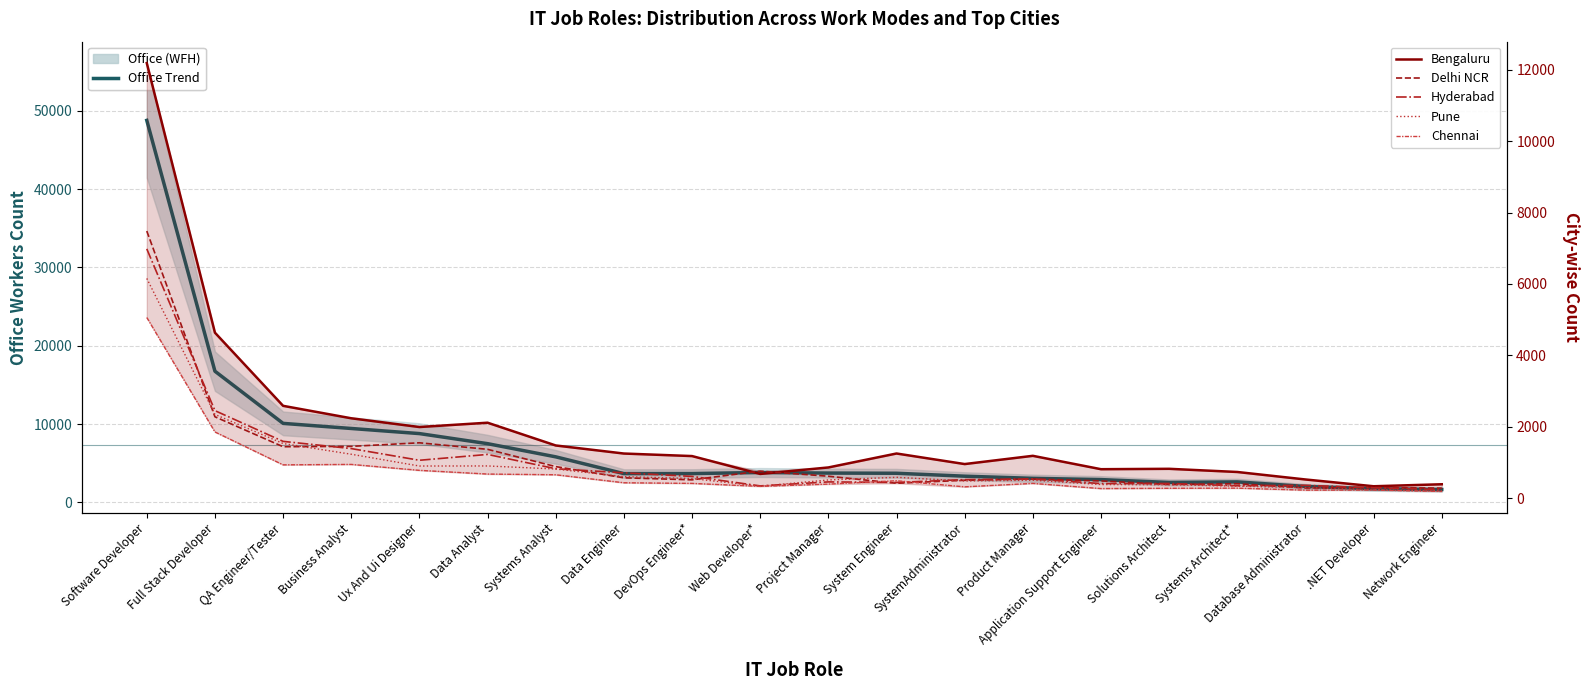

Between which two adjacent categories do Delhi NCR and Bengaluru first intersect?

DevOps Engineer* and Web Developer*